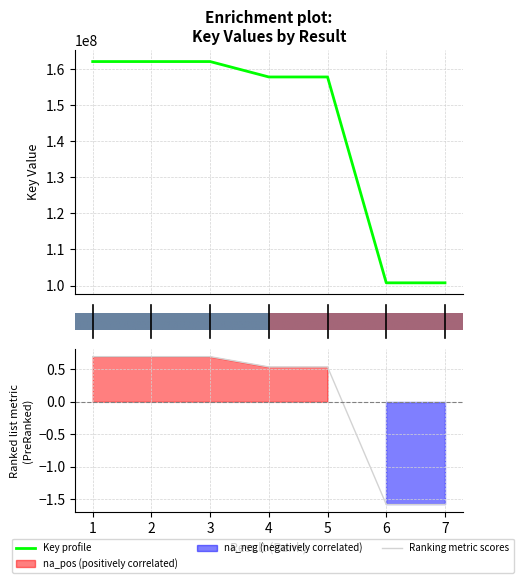

True or false: the data shows 246739329 at 3.

False